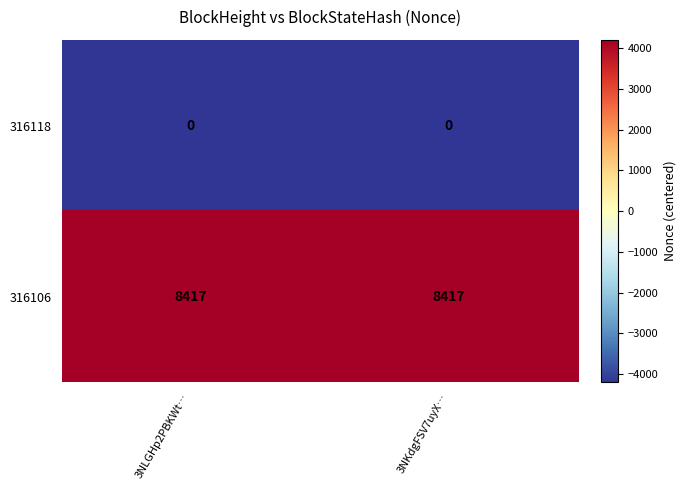

What is the sum of all 316106 values?

16834